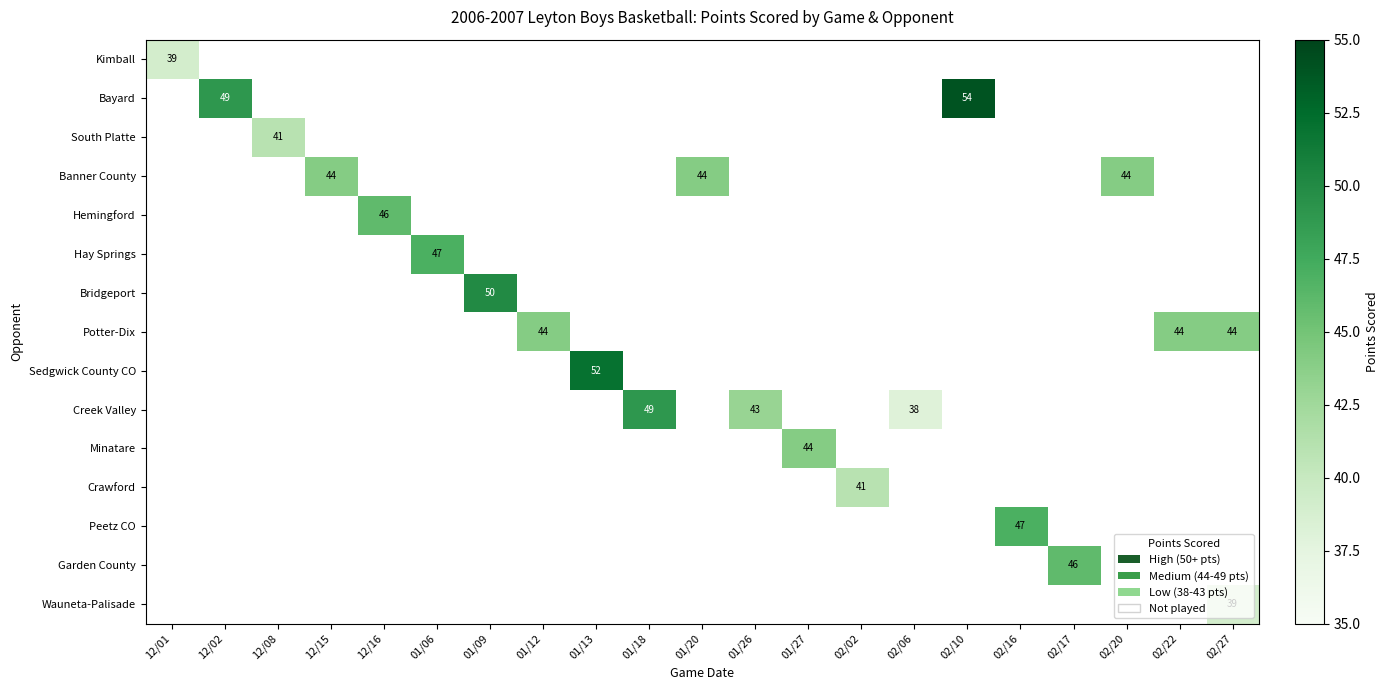

What is the greatest value displayed?

54.0